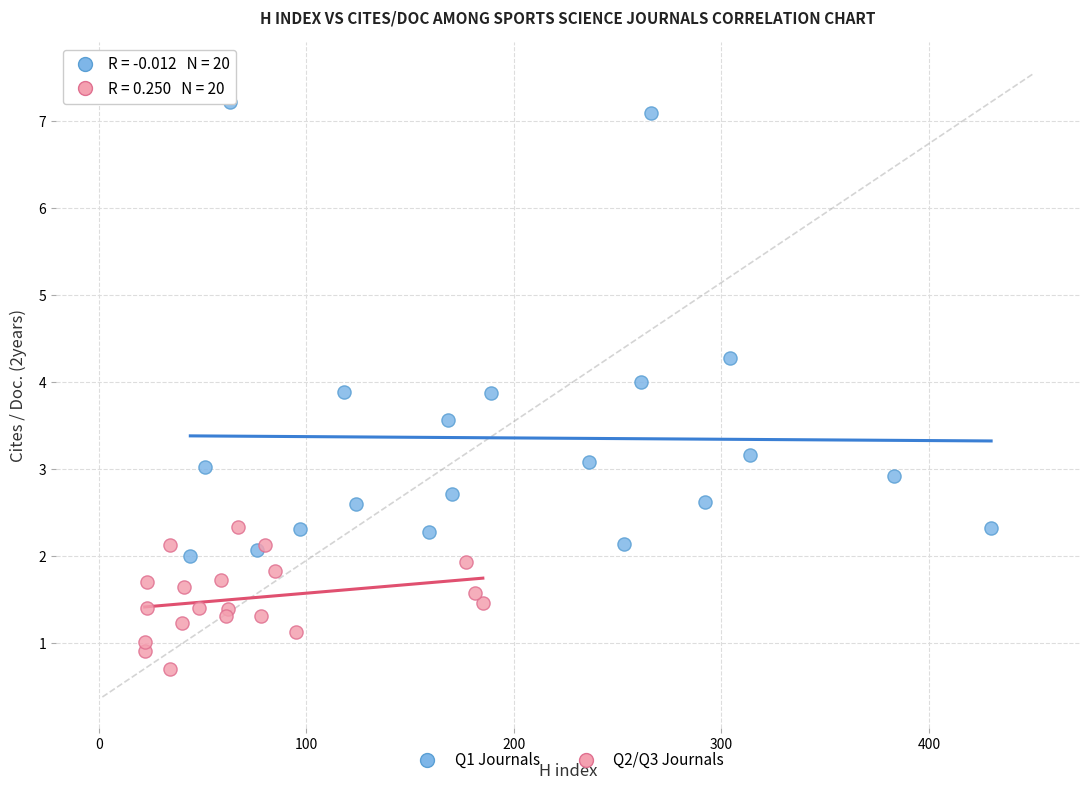

Which series reaches the maximum Y coordinate?

Q1 Journals